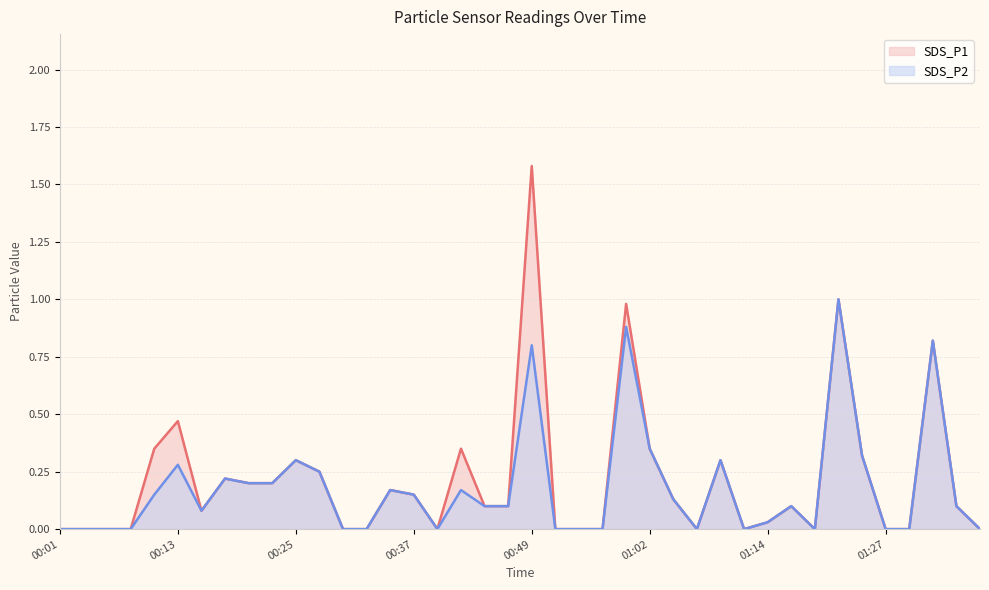

Between 00:37 and 01:25, which is larger?

01:25